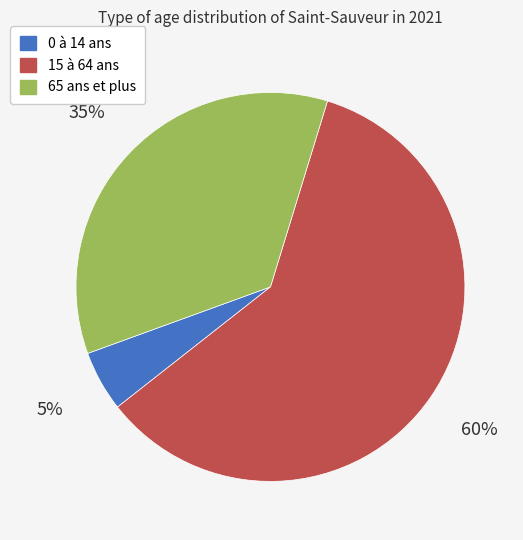

Which category has the biggest portion of the pie?

15 à 64 ans